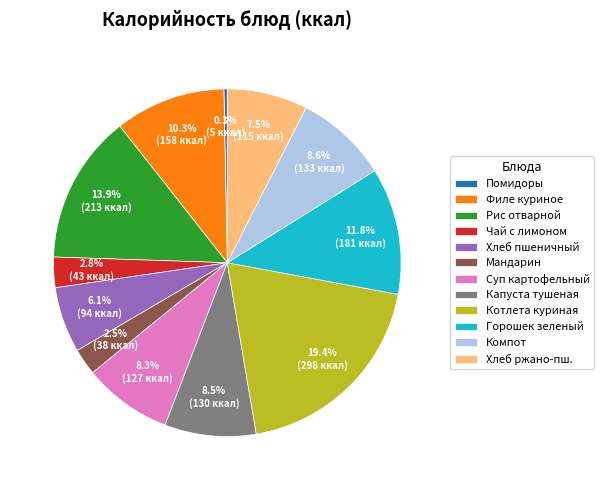

To the nearest percent, what is the average slice percentage?

8%